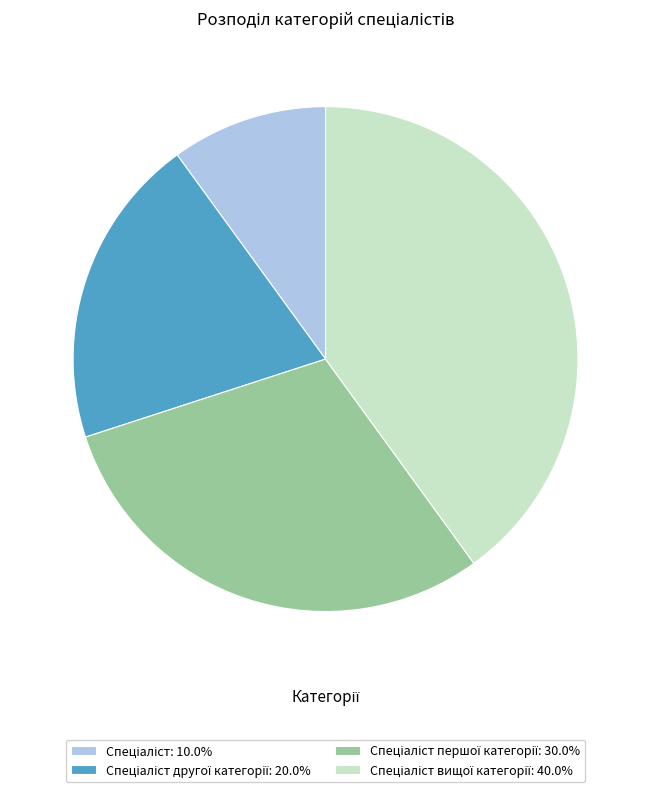

Is there any slice that represents more than half of the pie?

No